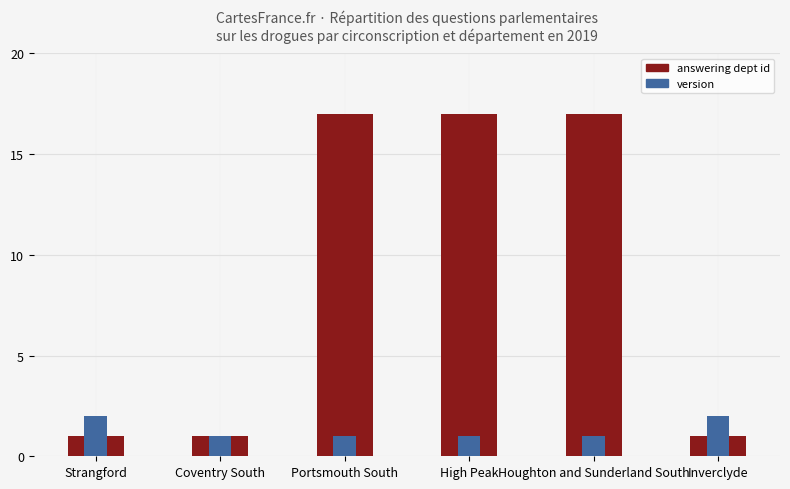

What is the total value across all series at Portsmouth South?

18